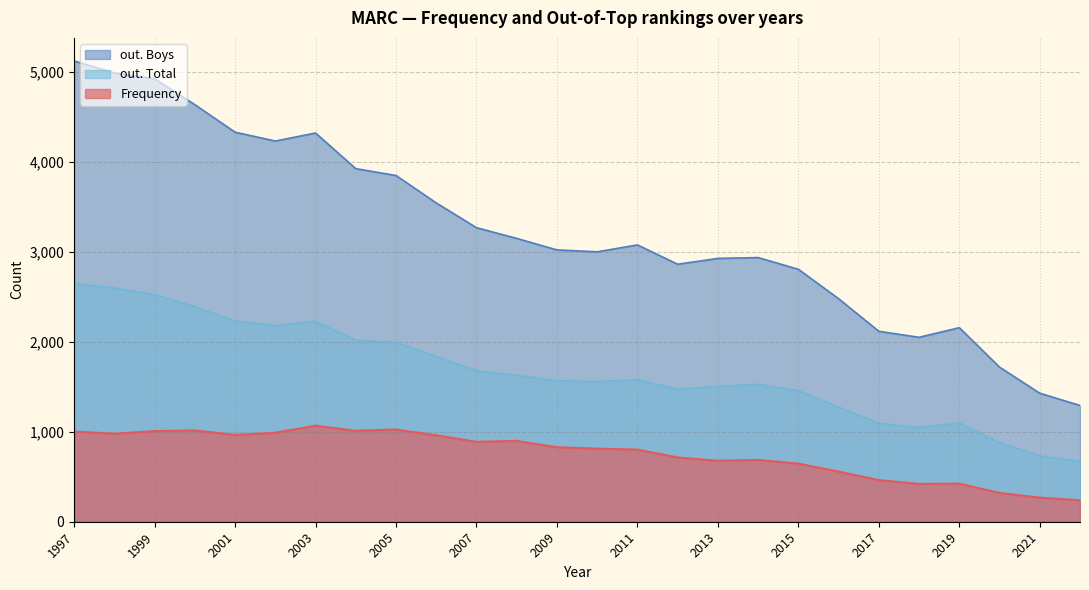

Which series has the widest spread of values?

out. Boys